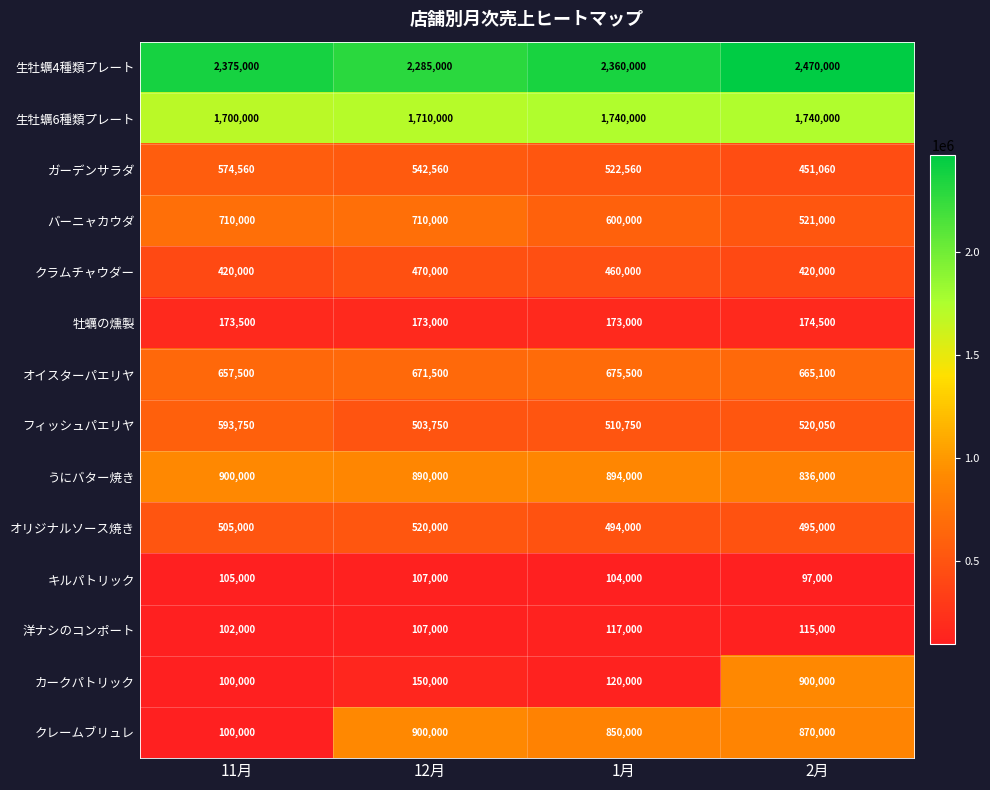

What is the minimum value for 生牡蠣6種類プレート?

1700000